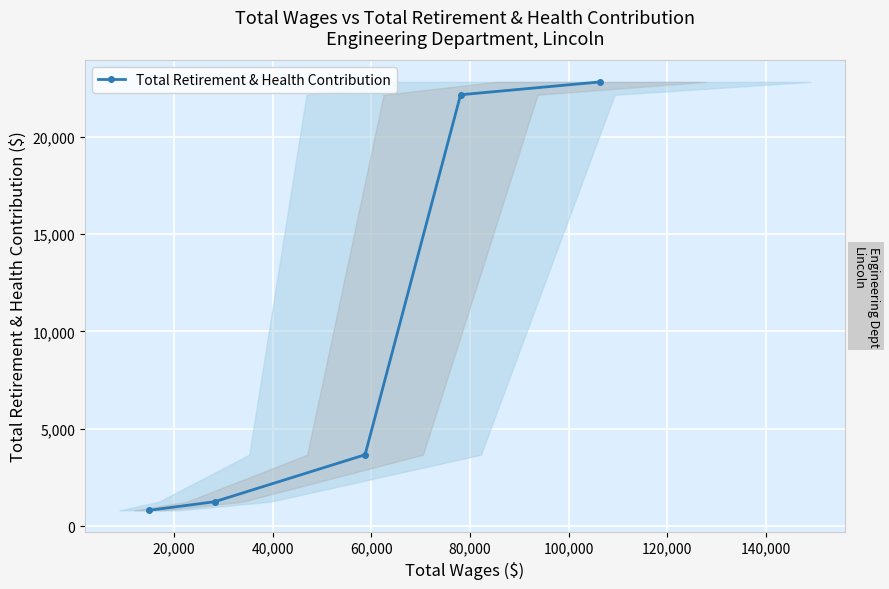

What is the difference between the maximum and minimum values?

21991